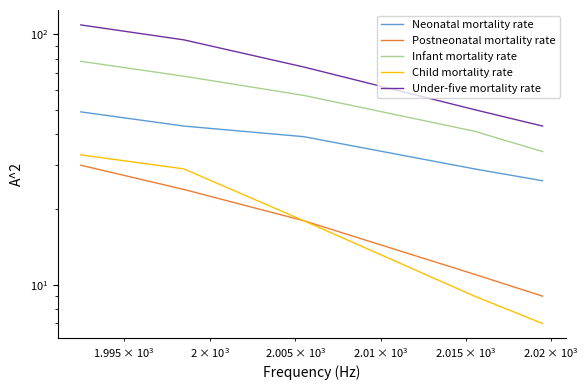

True or false: Neonatal mortality rate and Under-five mortality rate intersect in this chart.

False